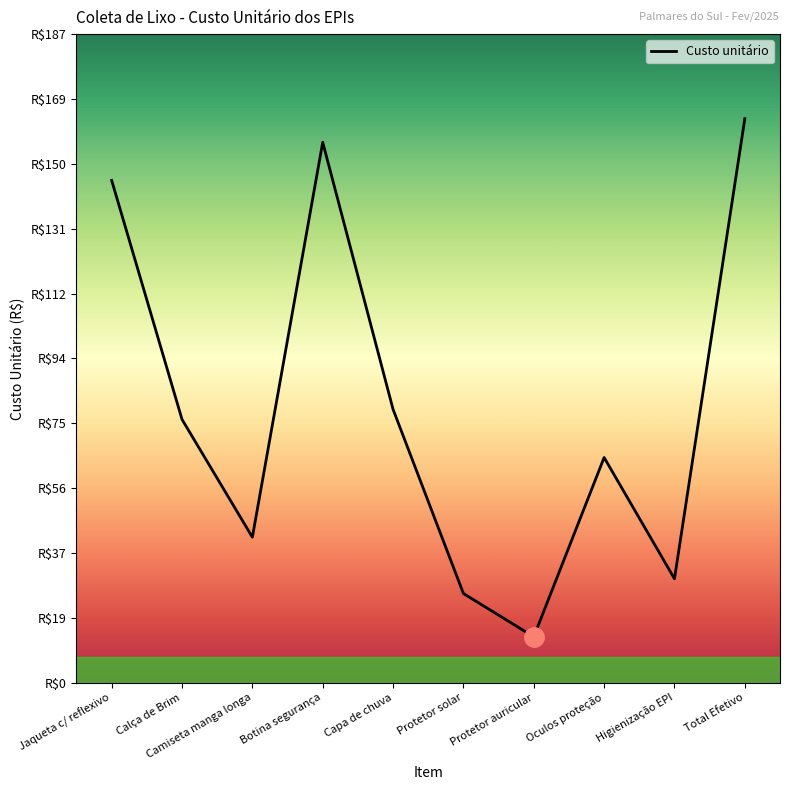

What is the difference between the values at Total Efetivo and Calça de Brim?

86.8